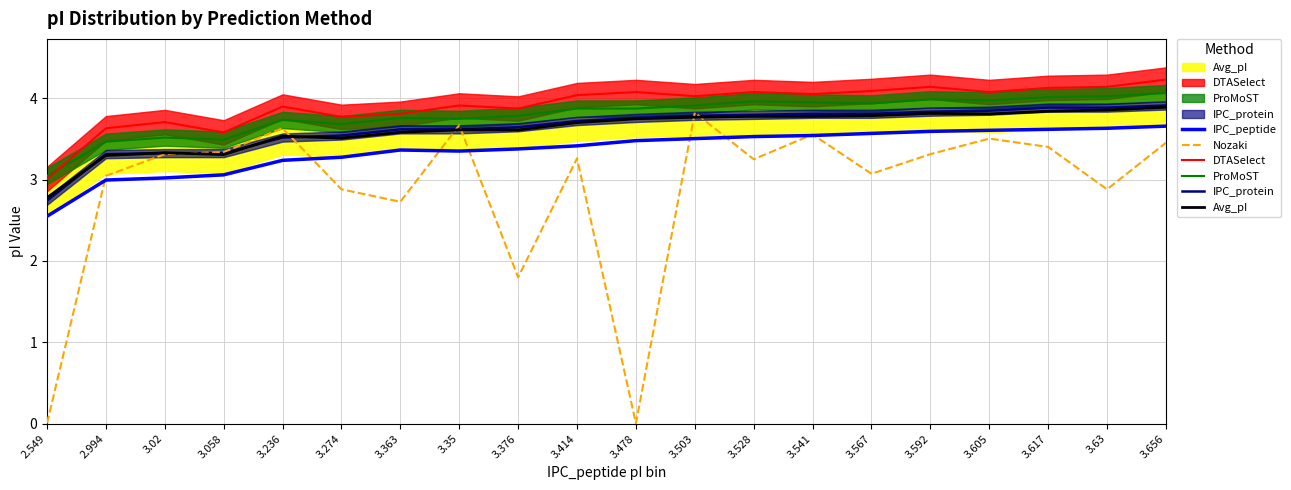

How many interior local valleys does the Nozaki series have?

6